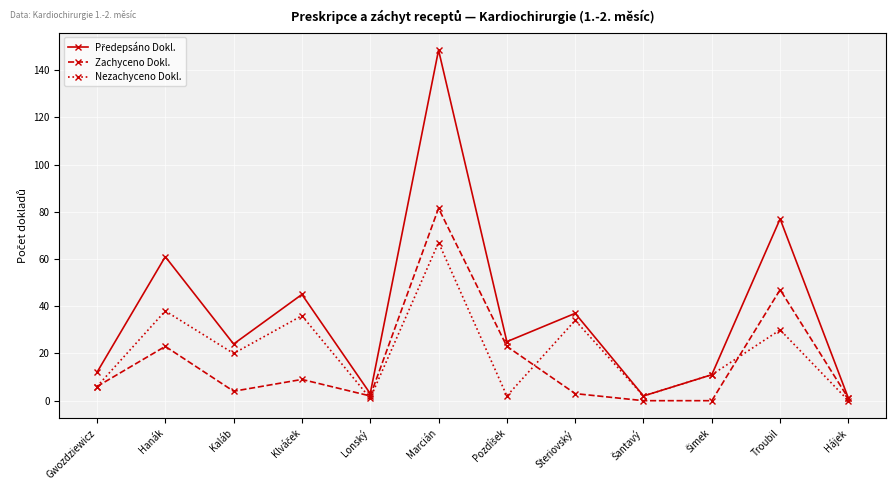

What is the value of the Nezachyceno Dokl. point at the 11th from the left?

30.0